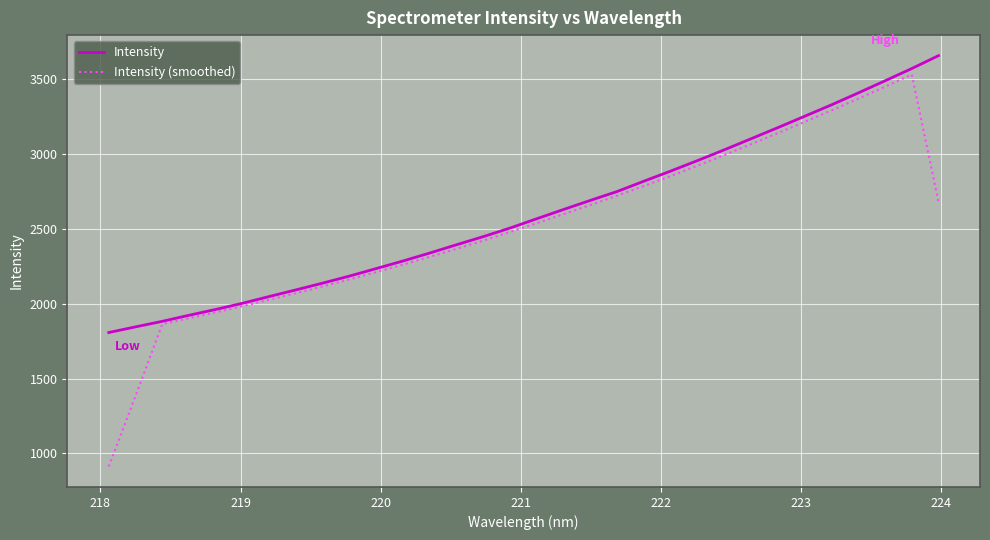

List the series in order of their peak value, lowest first.

Intensity (smoothed), Intensity